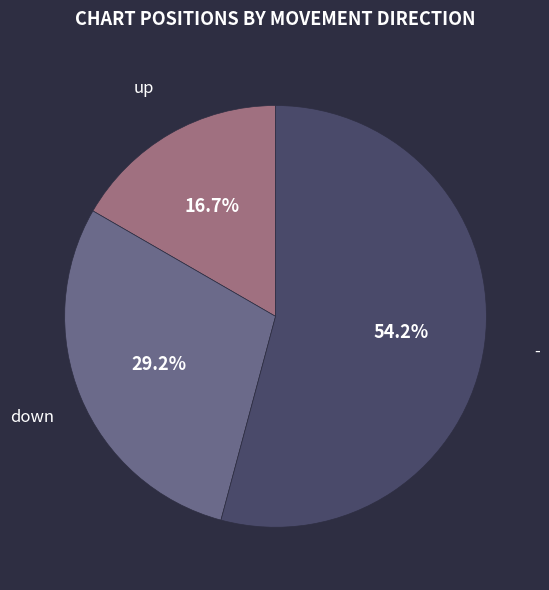

Does any single category account for the majority?

Yes